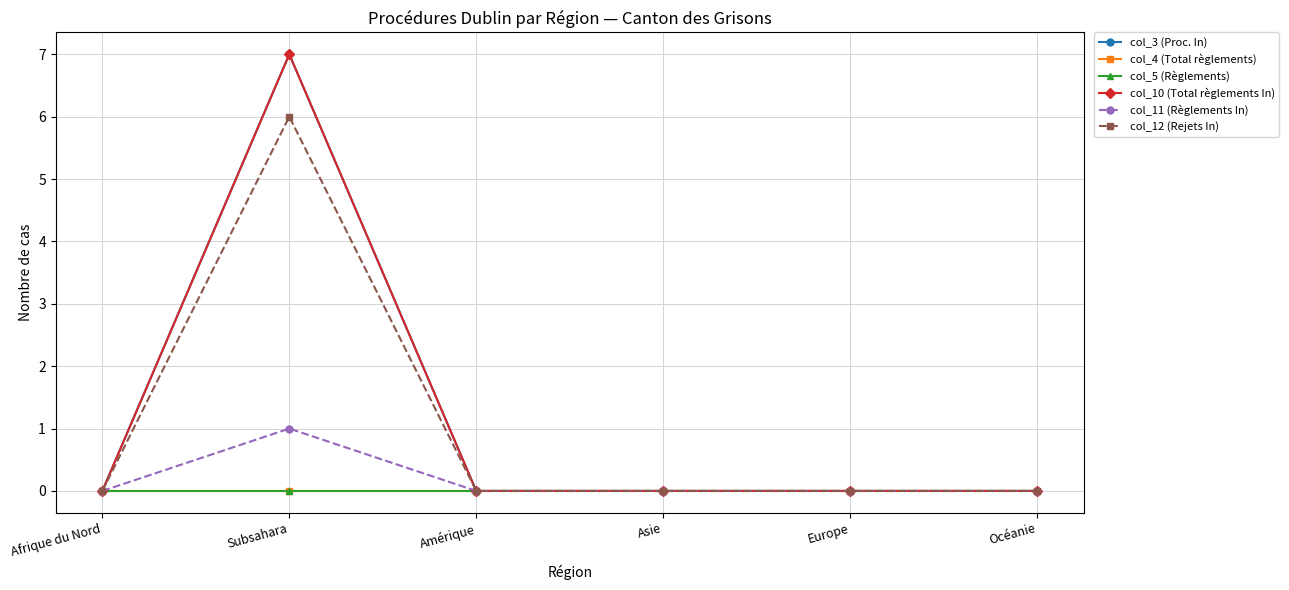

At how many categories does at least one series exceed 5?

1